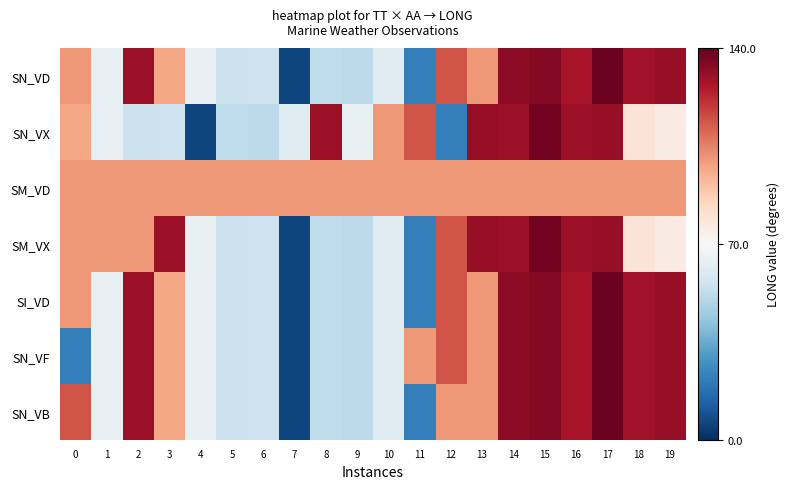

Reading left to right, transcribe all the data shown in this chart.

SN_VD: 0=30.6	1=-5.2	2=59.8	3=26.9	4=-6.0	5=-14.9	6=-14.5	7=-64.3	8=-17.8	9=-18.2	10=-8.7	11=-47.8	12=43.8	13=30.6	14=62.7	15=64.3	16=57.9	17=68.9	18=58.8	19=61.1
SN_VX: 0=26.9	1=-6.0	2=-14.9	3=-14.5	4=-64.3	5=-17.8	6=-18.2	7=-8.7	8=59.8	9=-5.2	10=30.6	11=43.8	12=-47.8	13=61.1	14=60.5	15=67.4	16=60.0	17=61.1	18=9.1	19=5.8
SM_VD: 0=30.6	1=30.6	2=30.6	3=30.6	4=30.6	5=30.6	6=30.6	7=30.6	8=30.6	9=30.6	10=30.6	11=30.6	12=30.6	13=30.6	14=30.6	15=30.6	16=30.6	17=30.6	18=30.6	19=30.6
SM_VX: 0=30.6	1=30.6	2=30.6	3=59.8	4=-5.2	5=-14.9	6=-14.5	7=-64.3	8=-17.8	9=-18.2	10=-8.7	11=-47.8	12=43.8	13=61.1	14=60.5	15=67.4	16=60.0	17=61.1	18=9.1	19=5.8
SI_VD: 0=30.6	1=-5.2	2=59.8	3=26.9	4=-6.0	5=-14.9	6=-14.5	7=-64.3	8=-17.8	9=-18.2	10=-8.7	11=-47.8	12=43.8	13=30.6	14=62.7	15=64.3	16=57.9	17=68.9	18=58.8	19=61.1
SN_VF: 0=-47.8	1=-5.2	2=59.8	3=26.9	4=-6.0	5=-14.9	6=-14.5	7=-64.3	8=-17.8	9=-18.2	10=-8.7	11=30.6	12=43.8	13=30.6	14=62.7	15=64.3	16=57.9	17=68.9	18=58.8	19=61.1
SN_VB: 0=43.8	1=-5.2	2=59.8	3=26.9	4=-6.0	5=-14.9	6=-14.5	7=-64.3	8=-17.8	9=-18.2	10=-8.7	11=-47.8	12=30.6	13=30.6	14=62.7	15=64.3	16=57.9	17=68.9	18=58.8	19=61.1